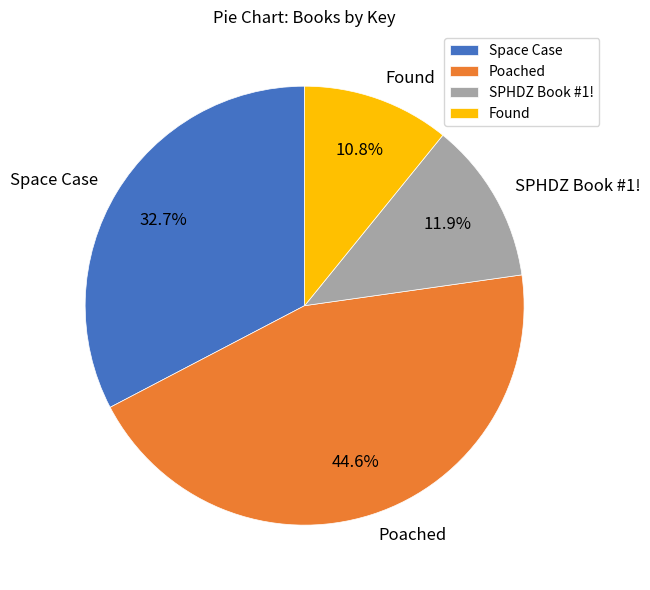

What is the smallest slice in the pie chart?

Found